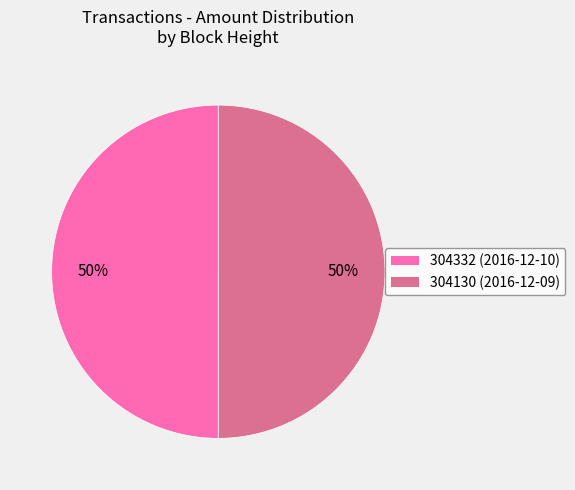

What is the ratio of the value at 304130 to the value at 304332?

1.0